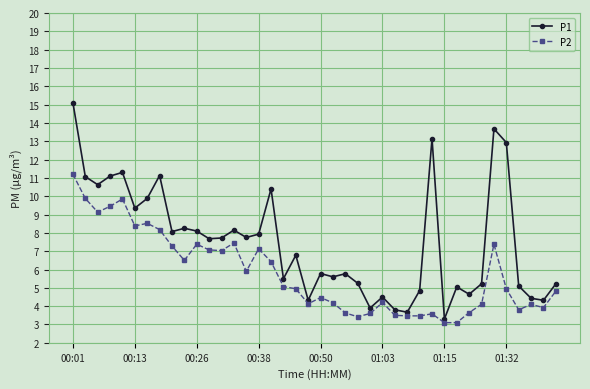

How many lines are shown in the chart?

2